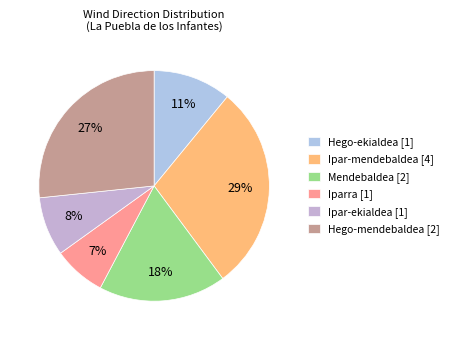

How many slices are in this pie chart?

6